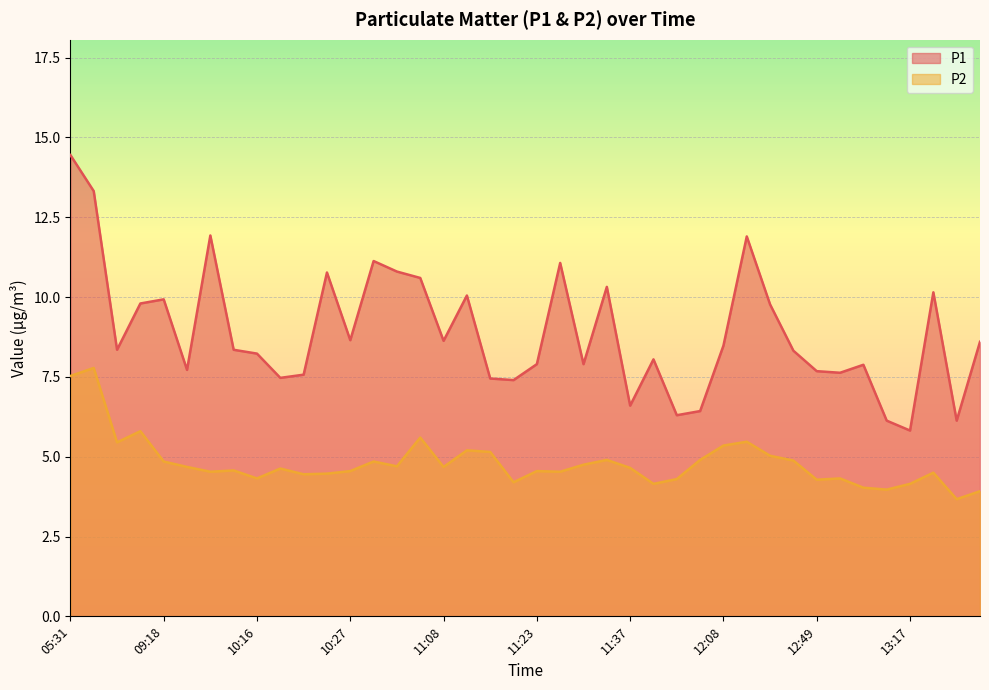

What is the spread (max minus min) of values at 09:18?

5.1